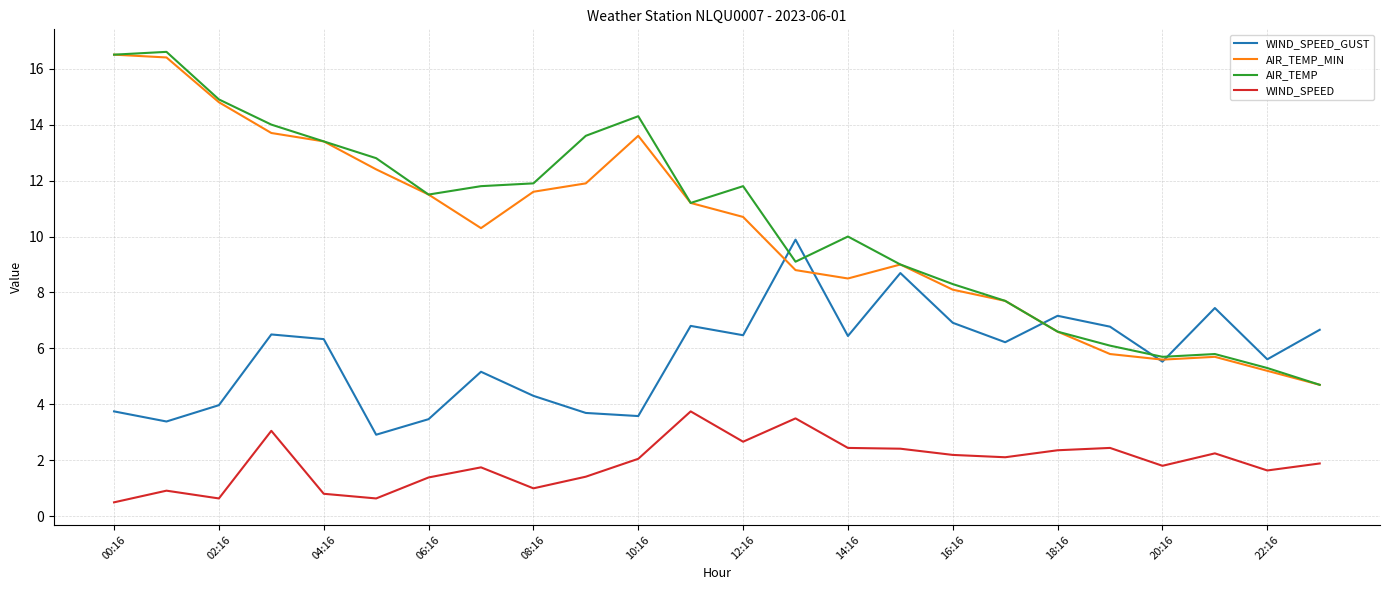

True or false: WIND_SPEED and WIND_SPEED_GUST intersect in this chart.

False